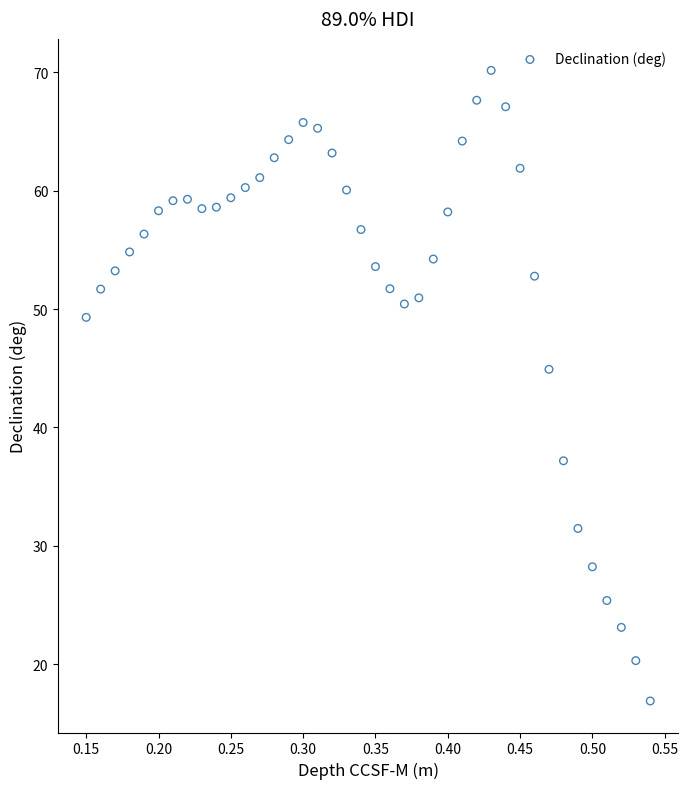

What Y value in the scatter plot is closest to 43?

44.9